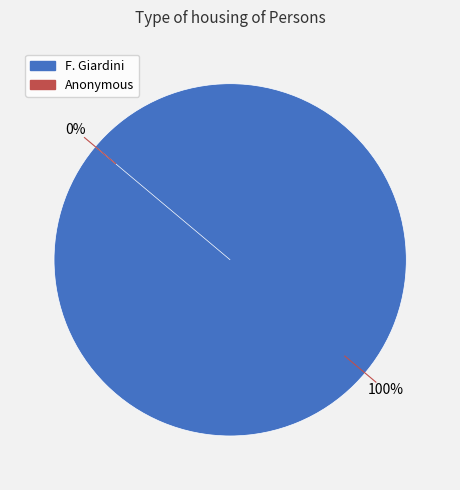

True or false: F. Giardini accounts for 99% of the total.

False